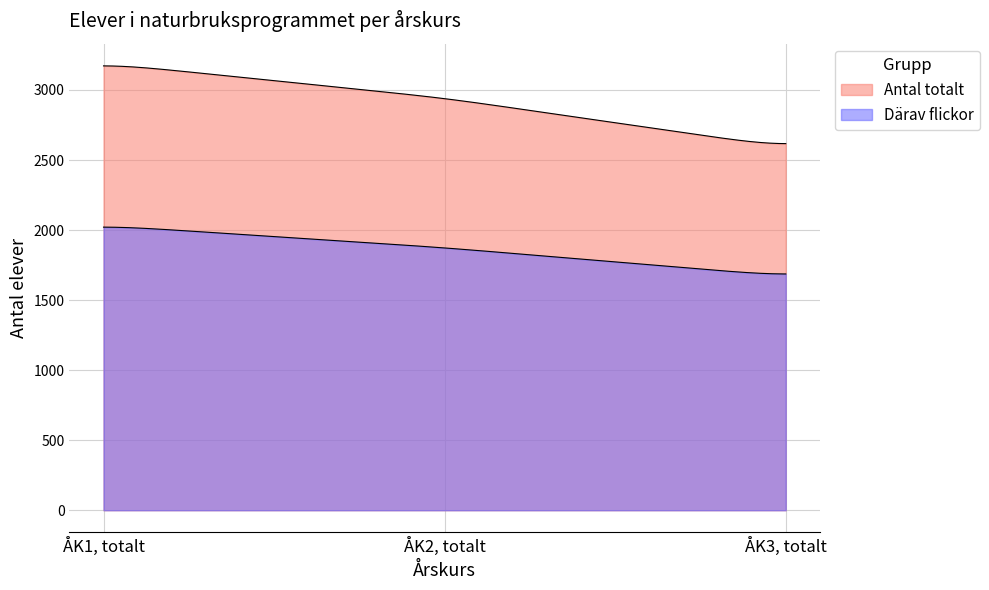

How many lines are shown in the chart?

2